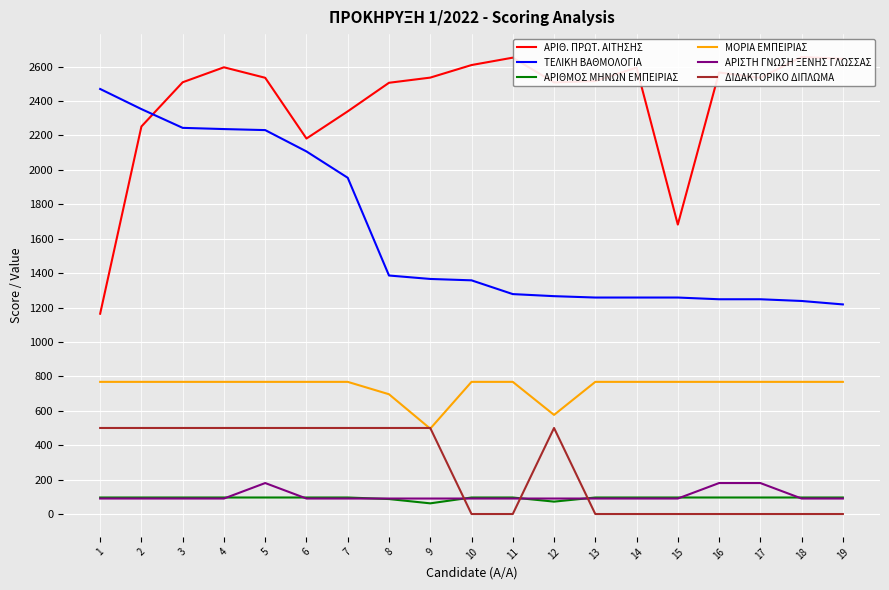

Which has a higher value, 6 or 2?

2